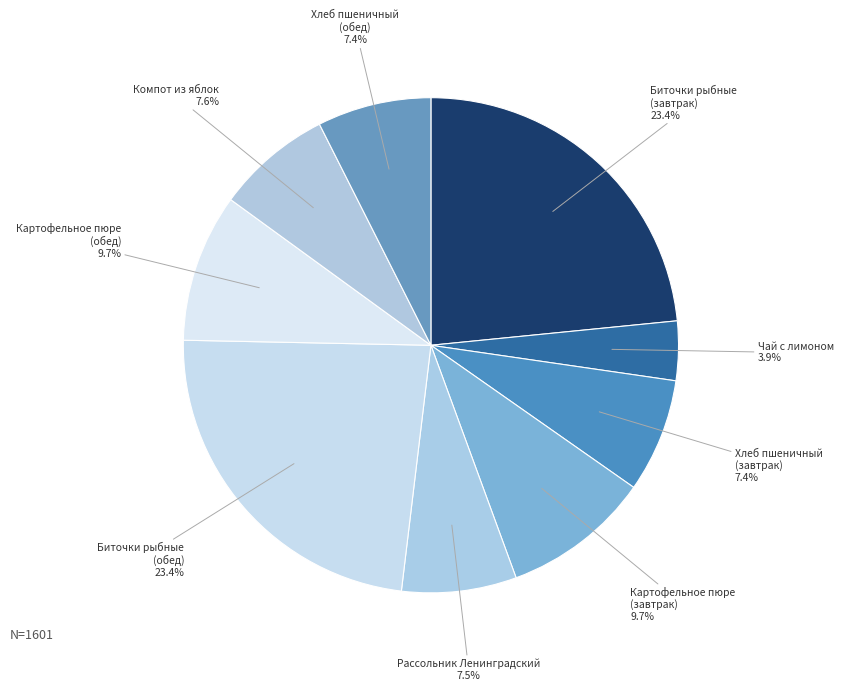

Which slice is the smallest?

Чай с лимоном